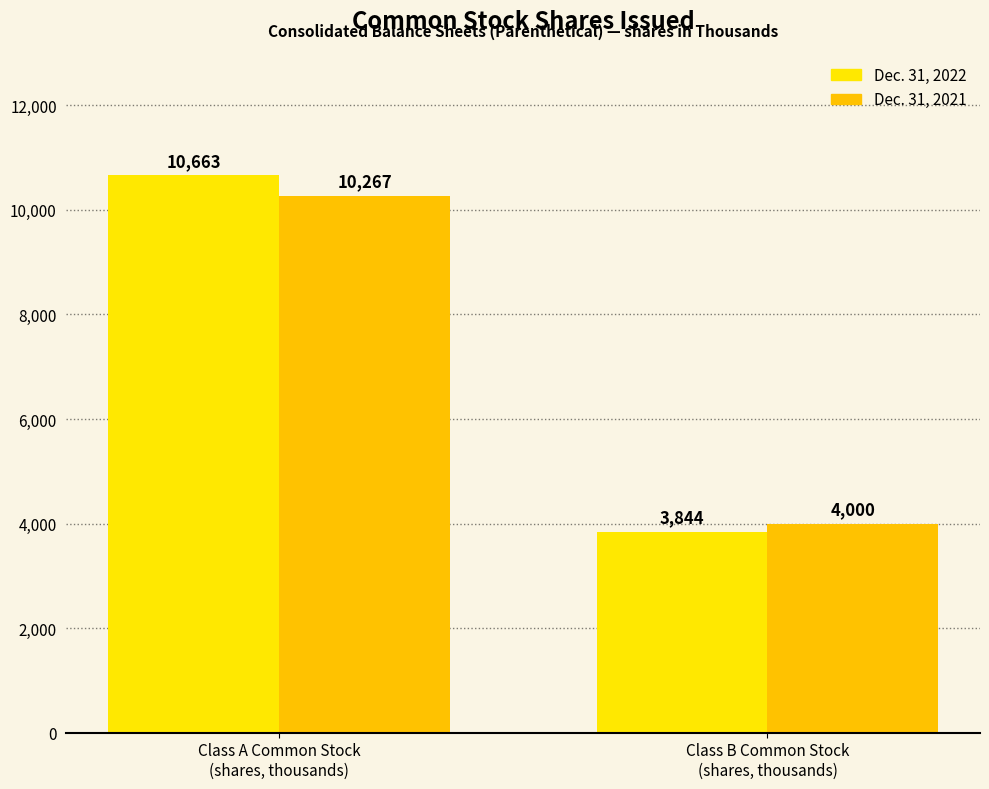

How many bars are there in total?

4